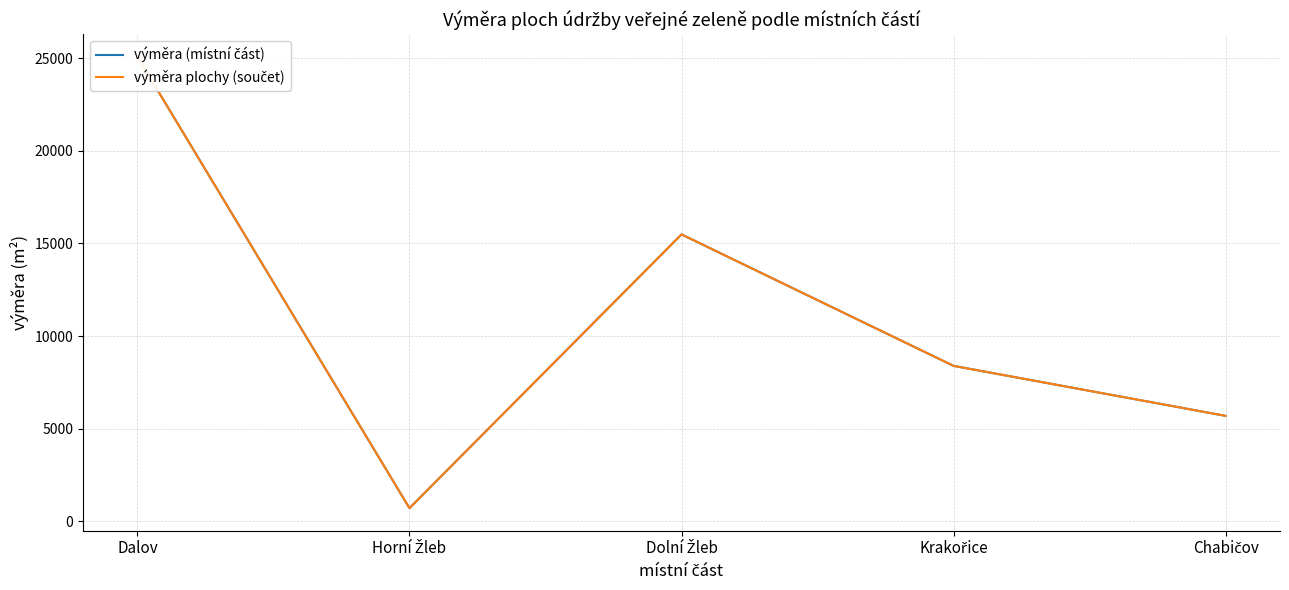

At which category does výměra (místní část) reach its first local peak?

Dolní Žleb